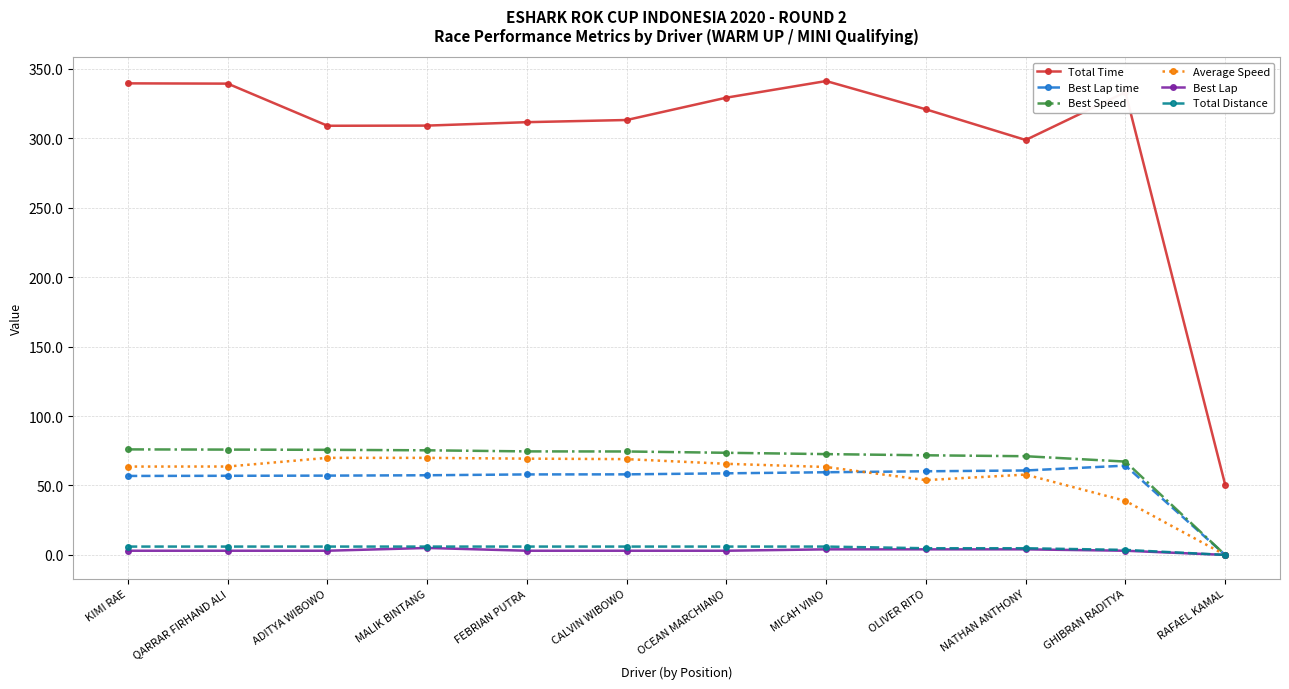

How many values in Total Distance are above zero?

11